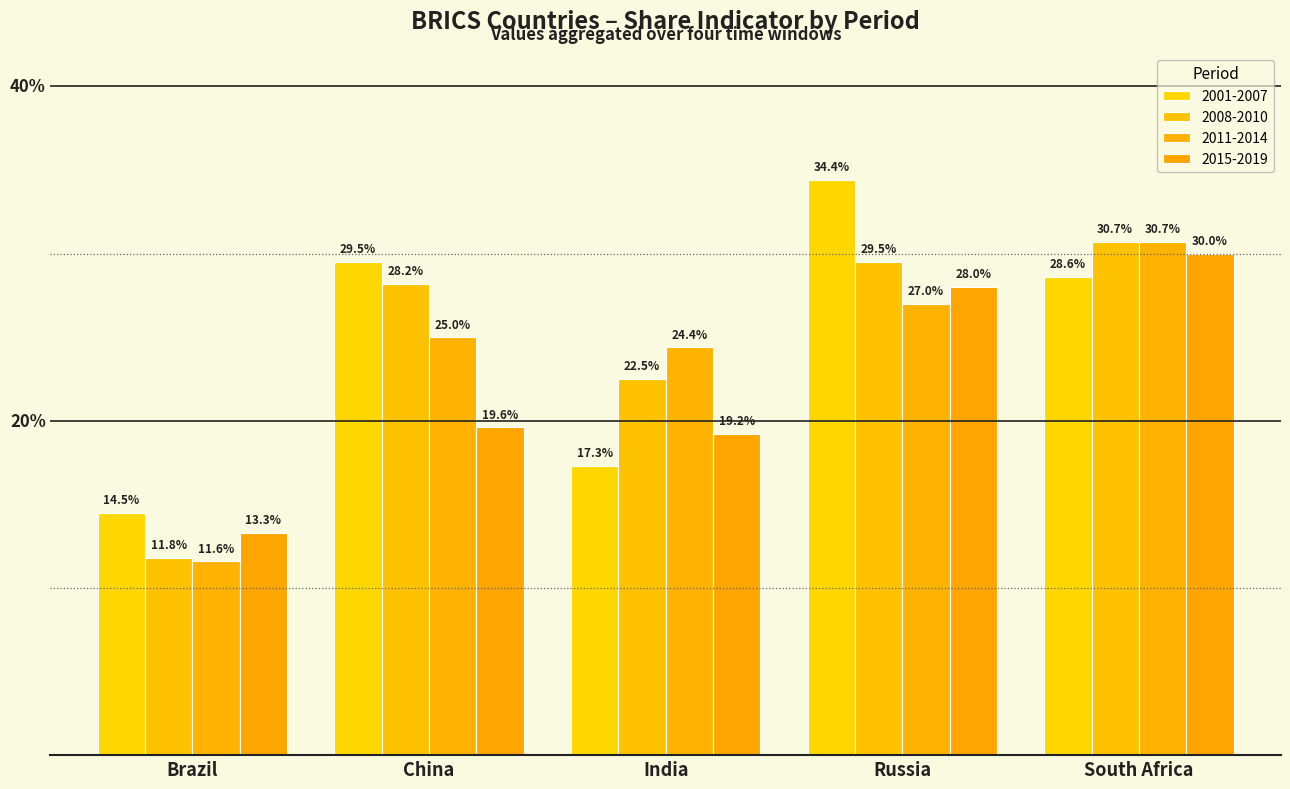

Does the chart contain any negative values?

No